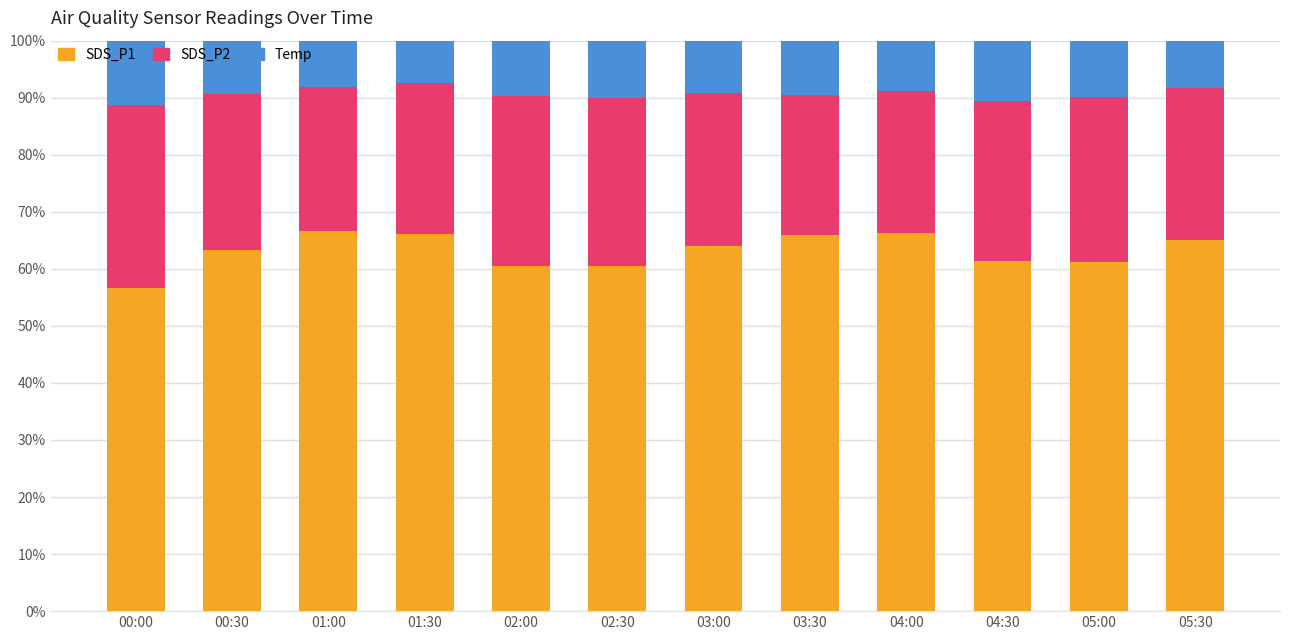

What is the maximum value for SDS_P1?

66.7